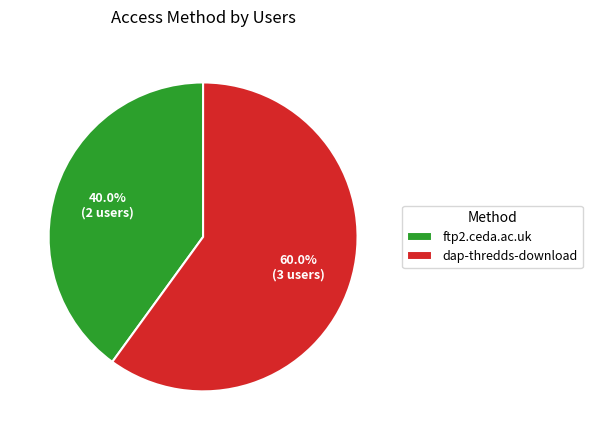

Approximately how many times larger is the value at ftp2.ceda.ac.uk compared to dap-thredds-download?

0.7